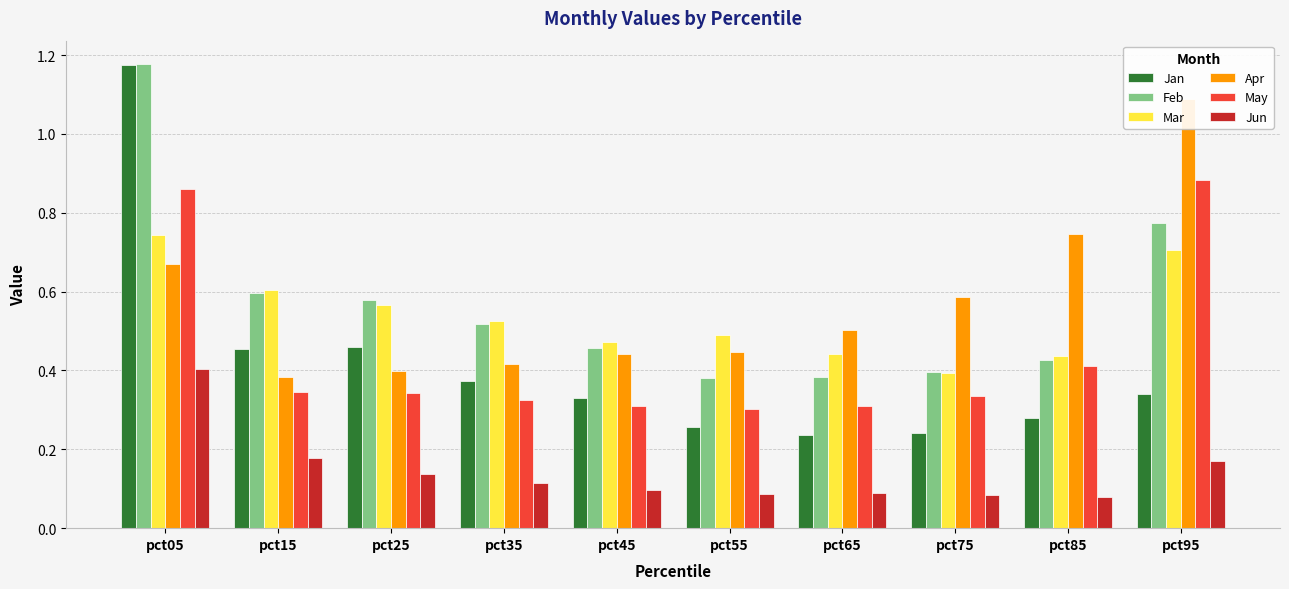

Which series changed the most between pct75 and pct95?

May